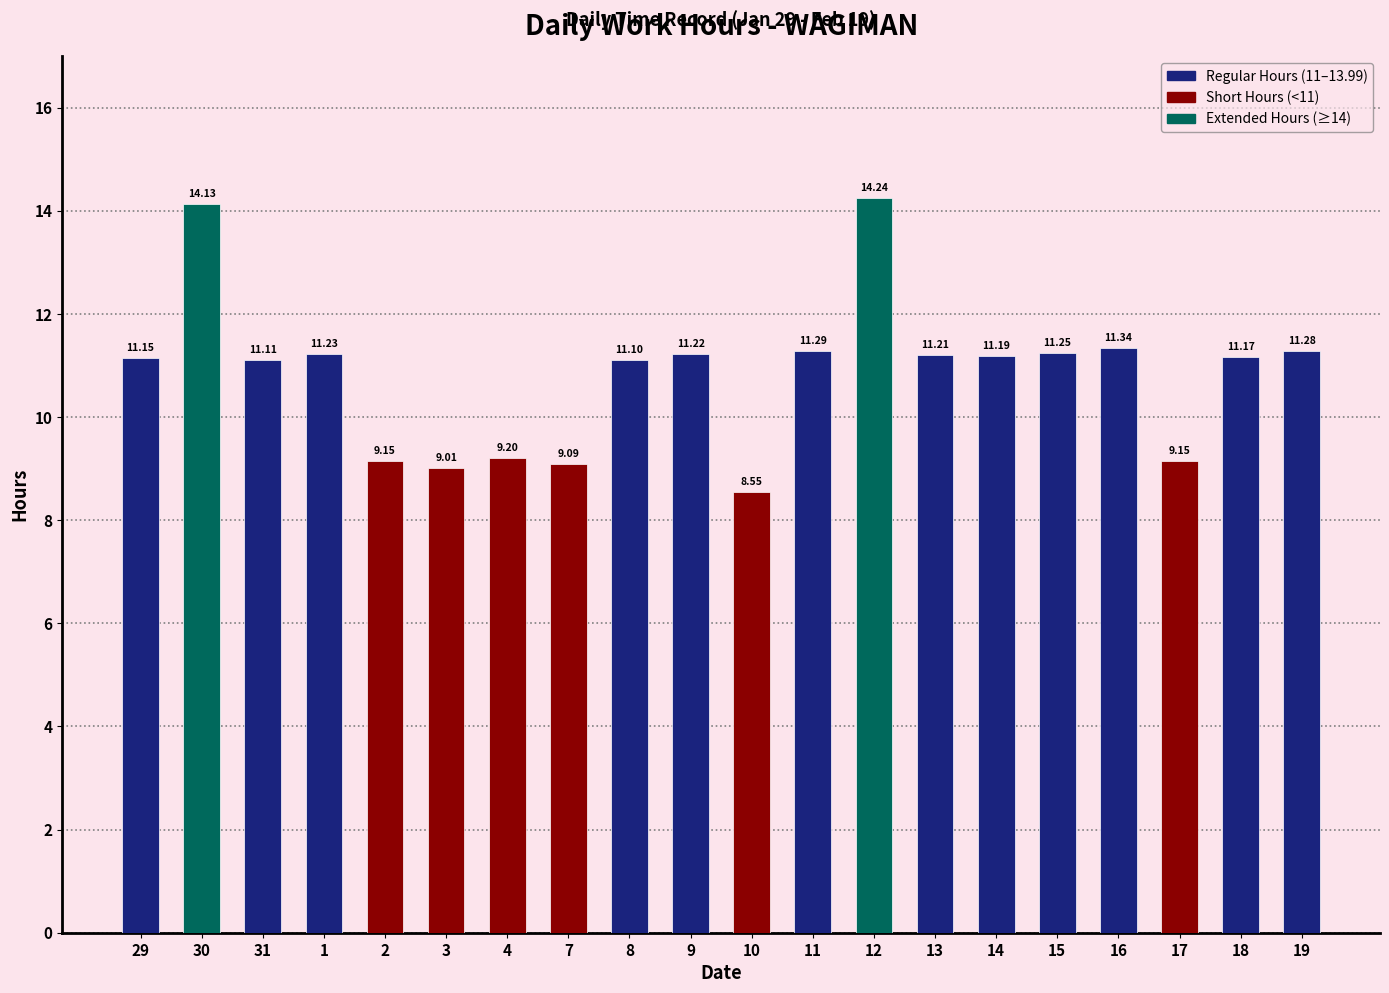

How many data points does each series have?

20